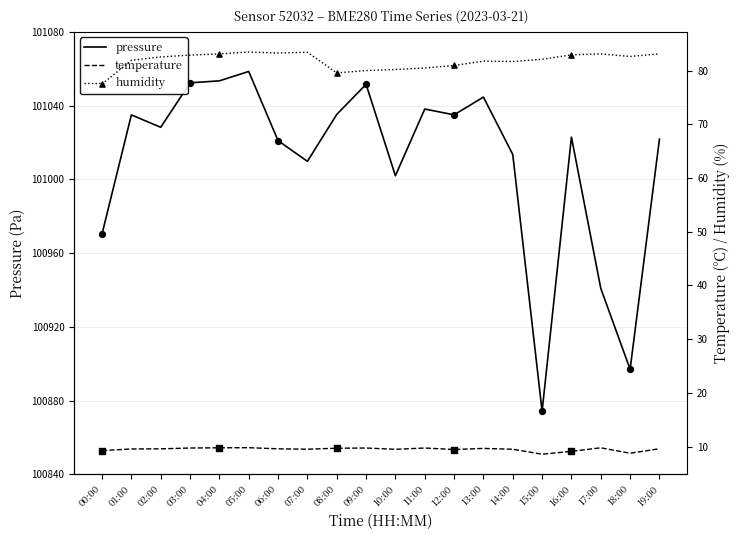

Which series reaches the maximum Y coordinate?

pressure